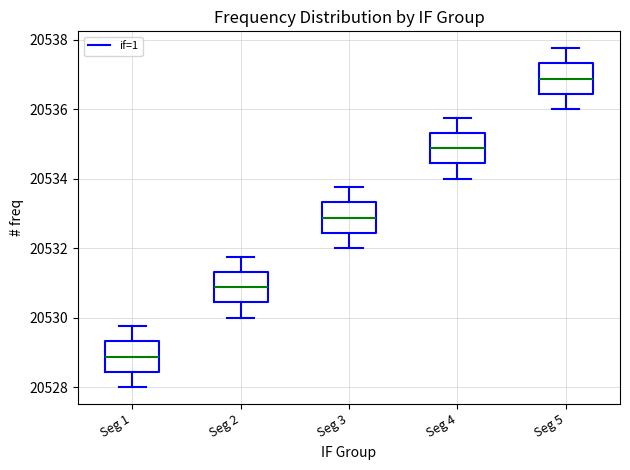

Where does the upper whisker of the box for Seg 5 end on the y-axis? The values are not printed on the chart, so give them approximately, as read against the axis.

20537.8